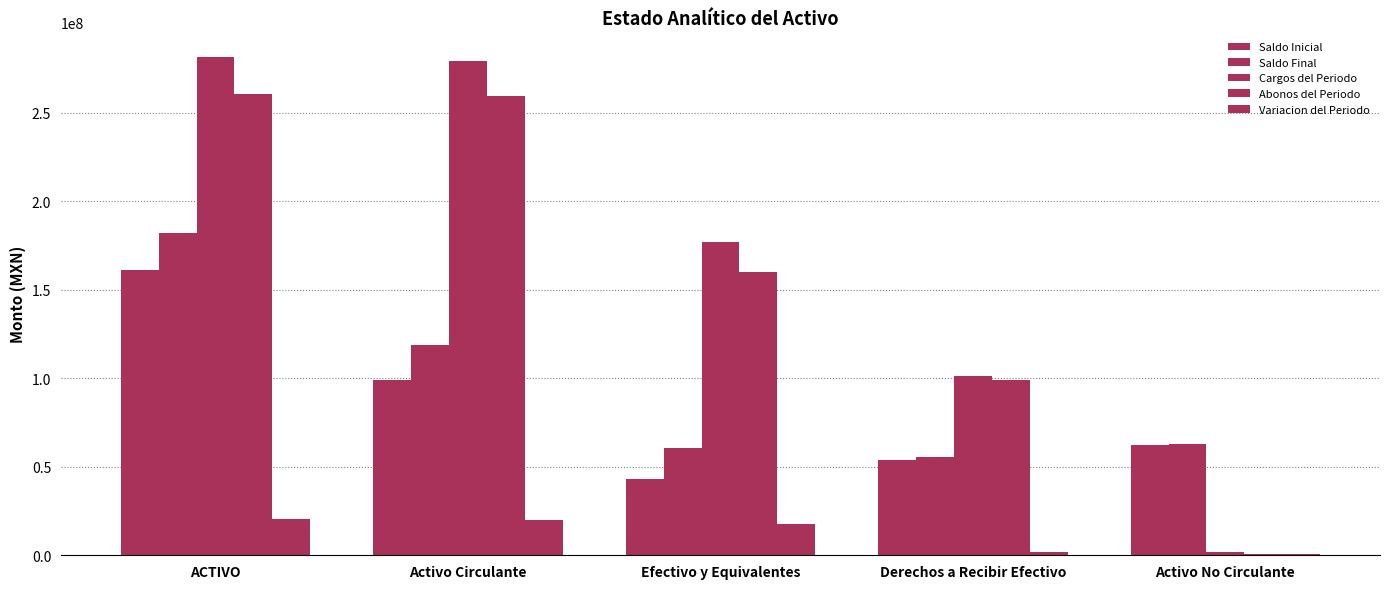

How many series are shown in this chart?

5